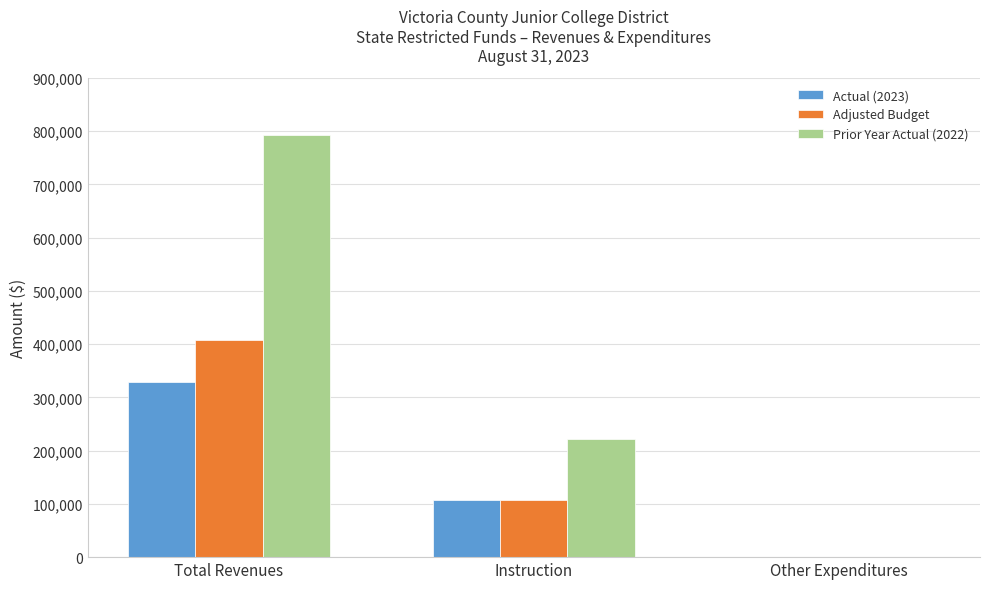

Which series changed the most between Total Revenues and Instruction?

Prior Year Actual (2022)